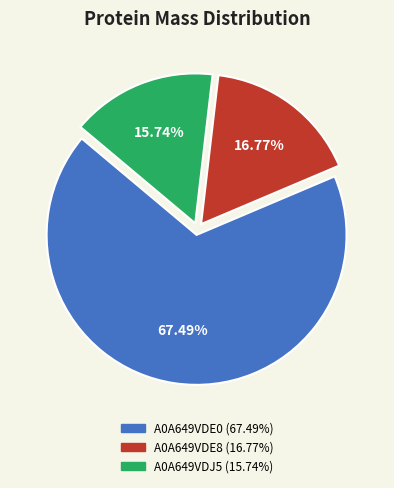

Which category has the smallest portion of the pie?

A0A649VDJ5